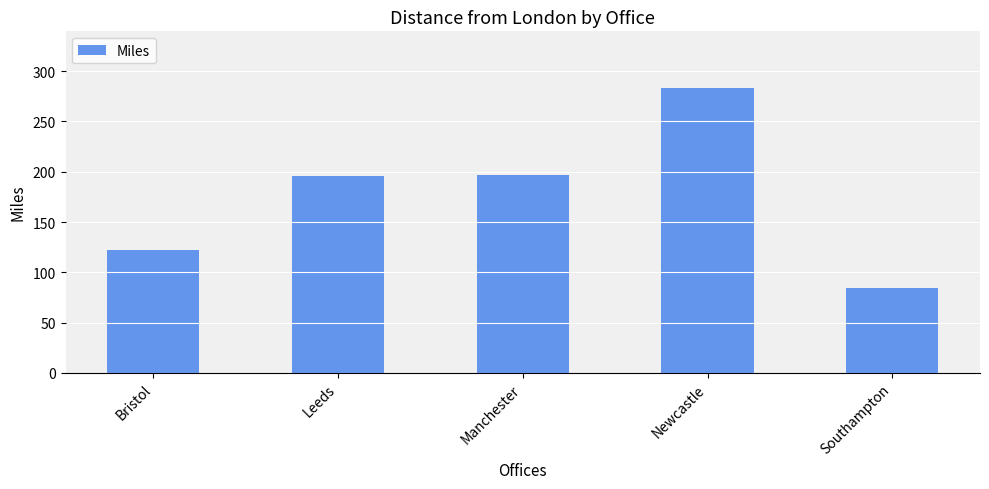

What is the difference between the values at Southampton and Leeds?

112